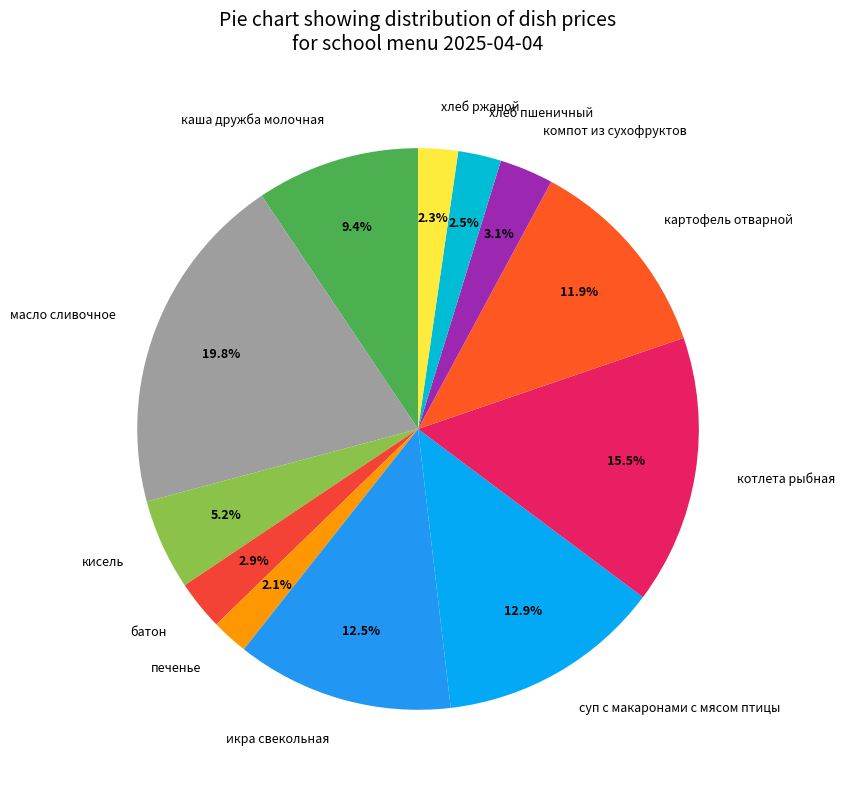

What portion of the pie excludes котлета рыбная?

84.5%